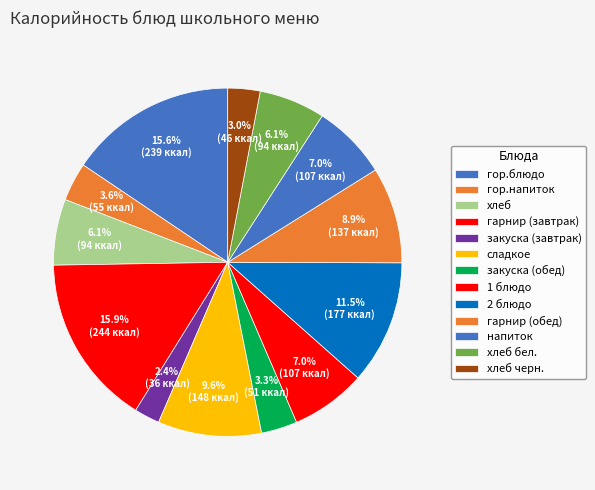

How many slices are in this pie chart?

13